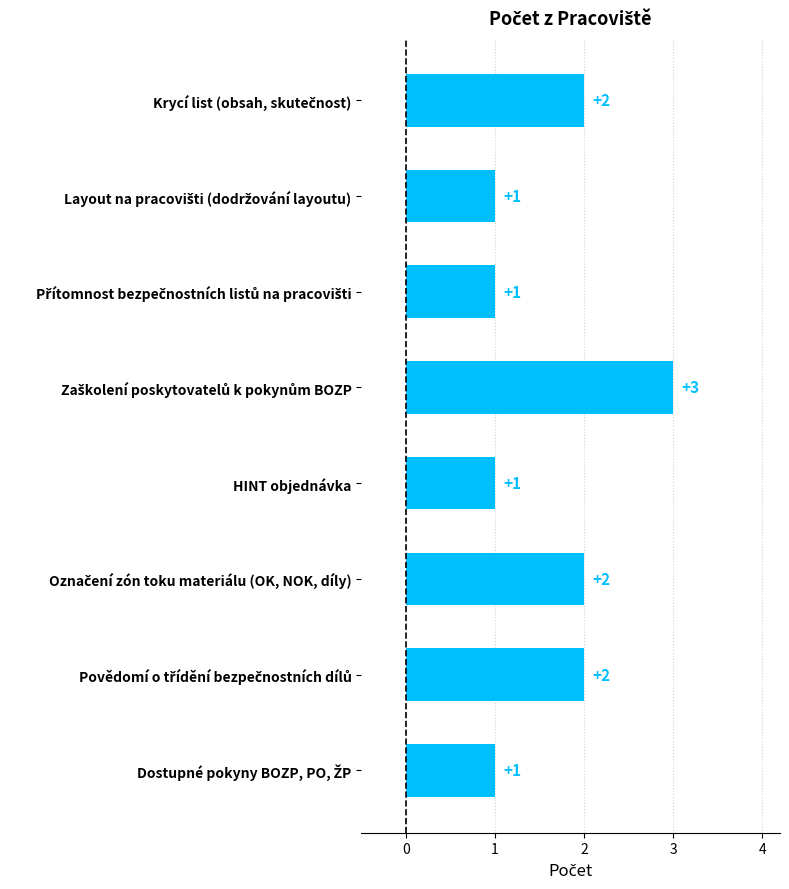

How many values are between 1 and 2?

7